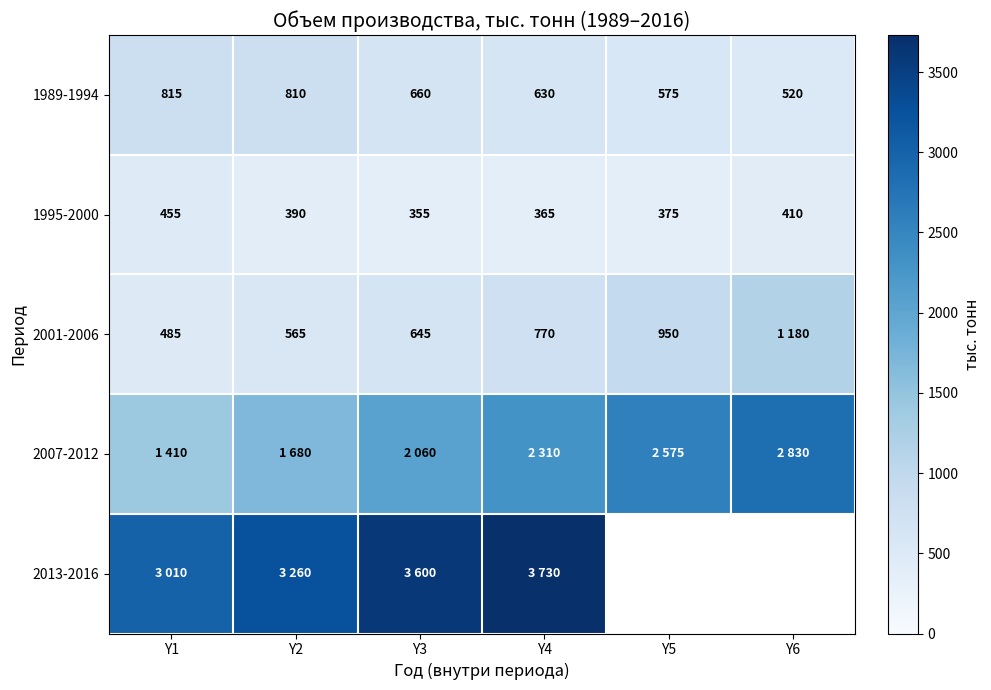

Between Y6 and Y4, which is larger?

Y4